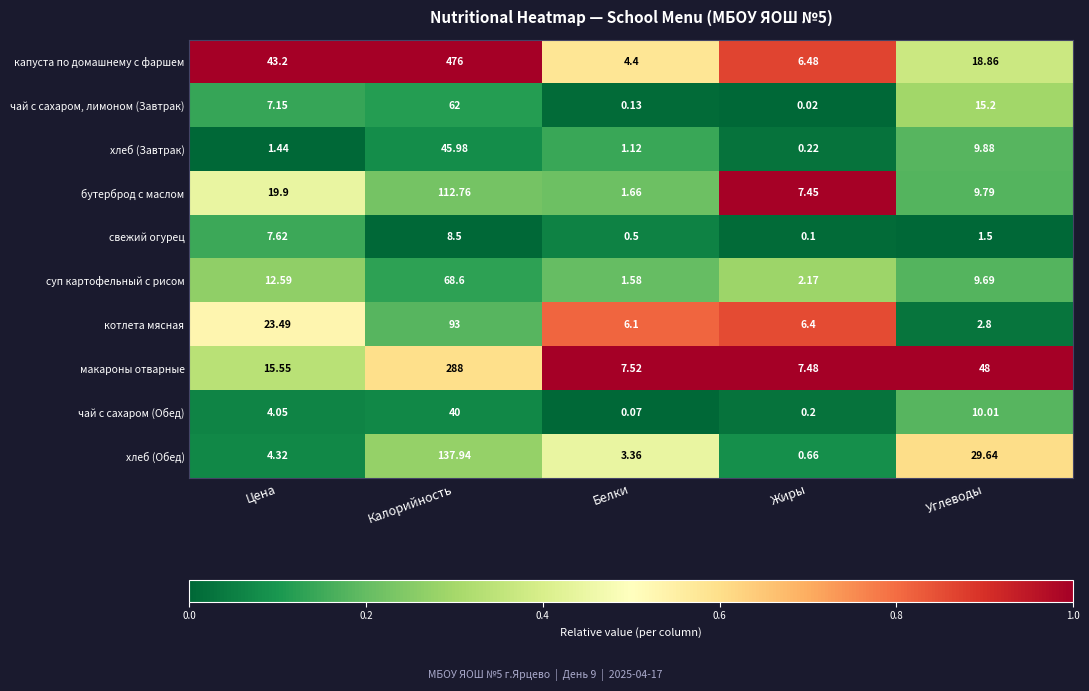

What is the total value across all series at Углеводы?

155.4